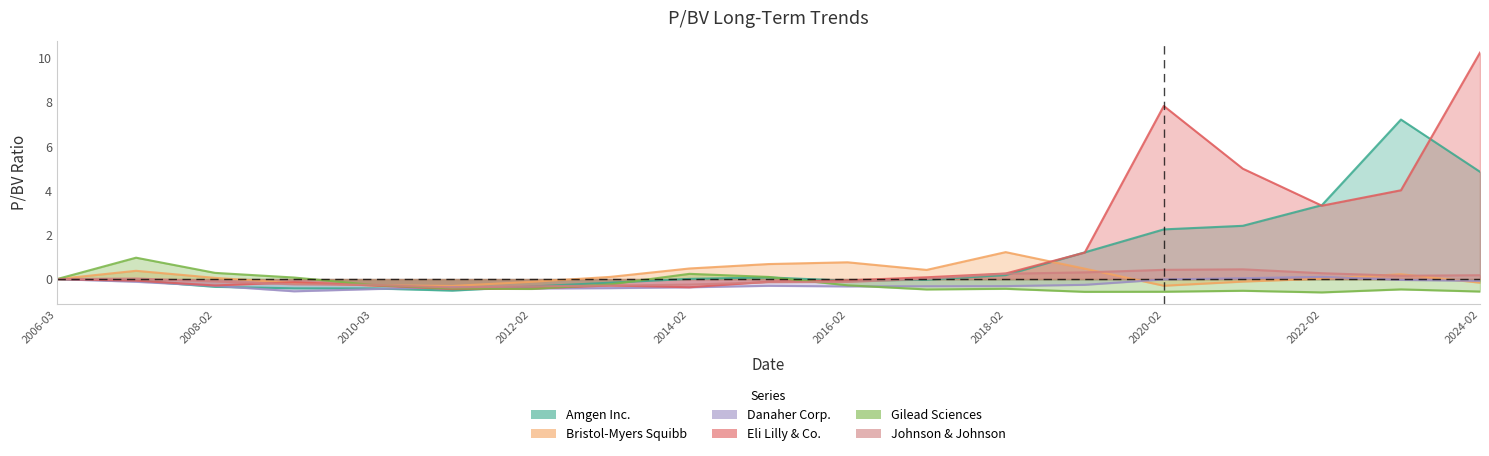

At which label is Johnson & Johnson closest to 0?

2006-03